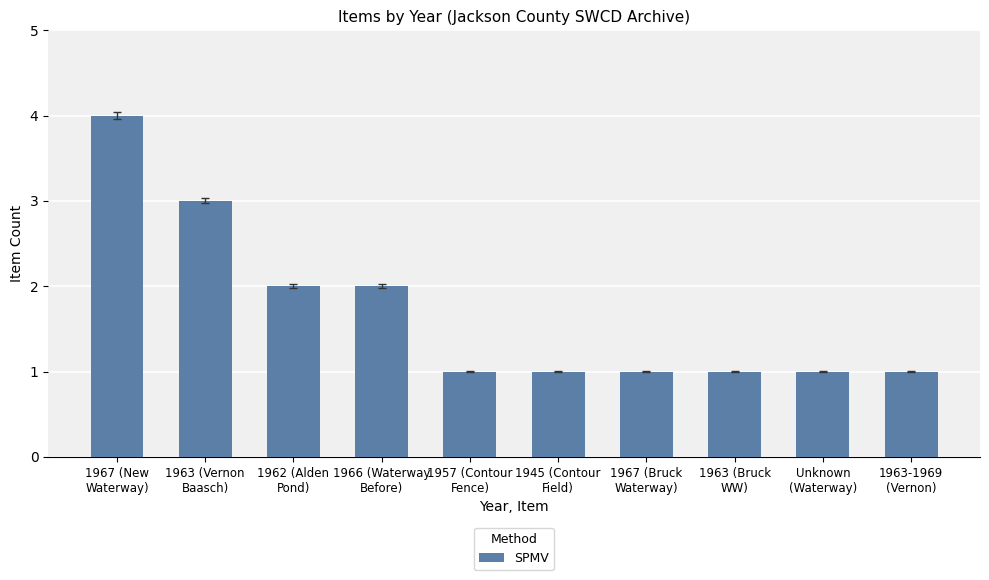

What is the label of the 4th bar from the left?

1966 (Waterway
Before)